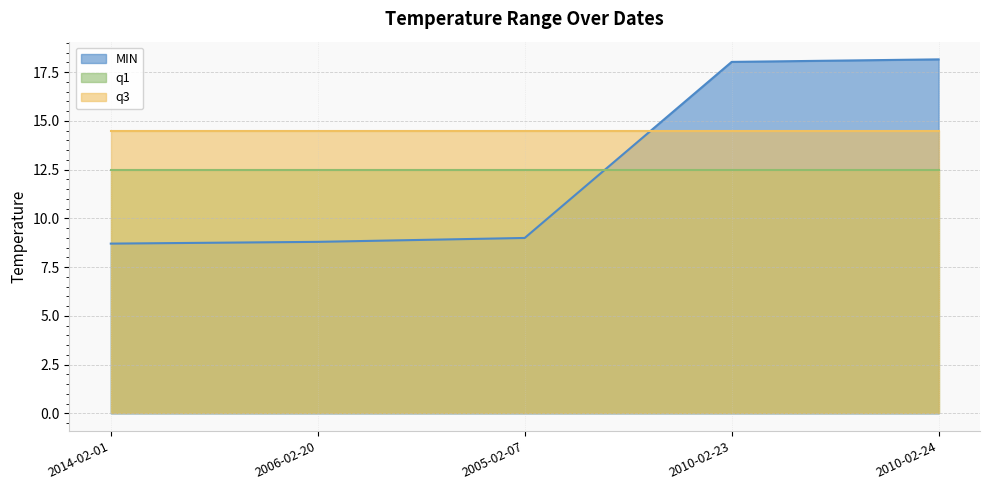

Between 2010-02-23 and 2005-02-07, which is larger?

2010-02-23